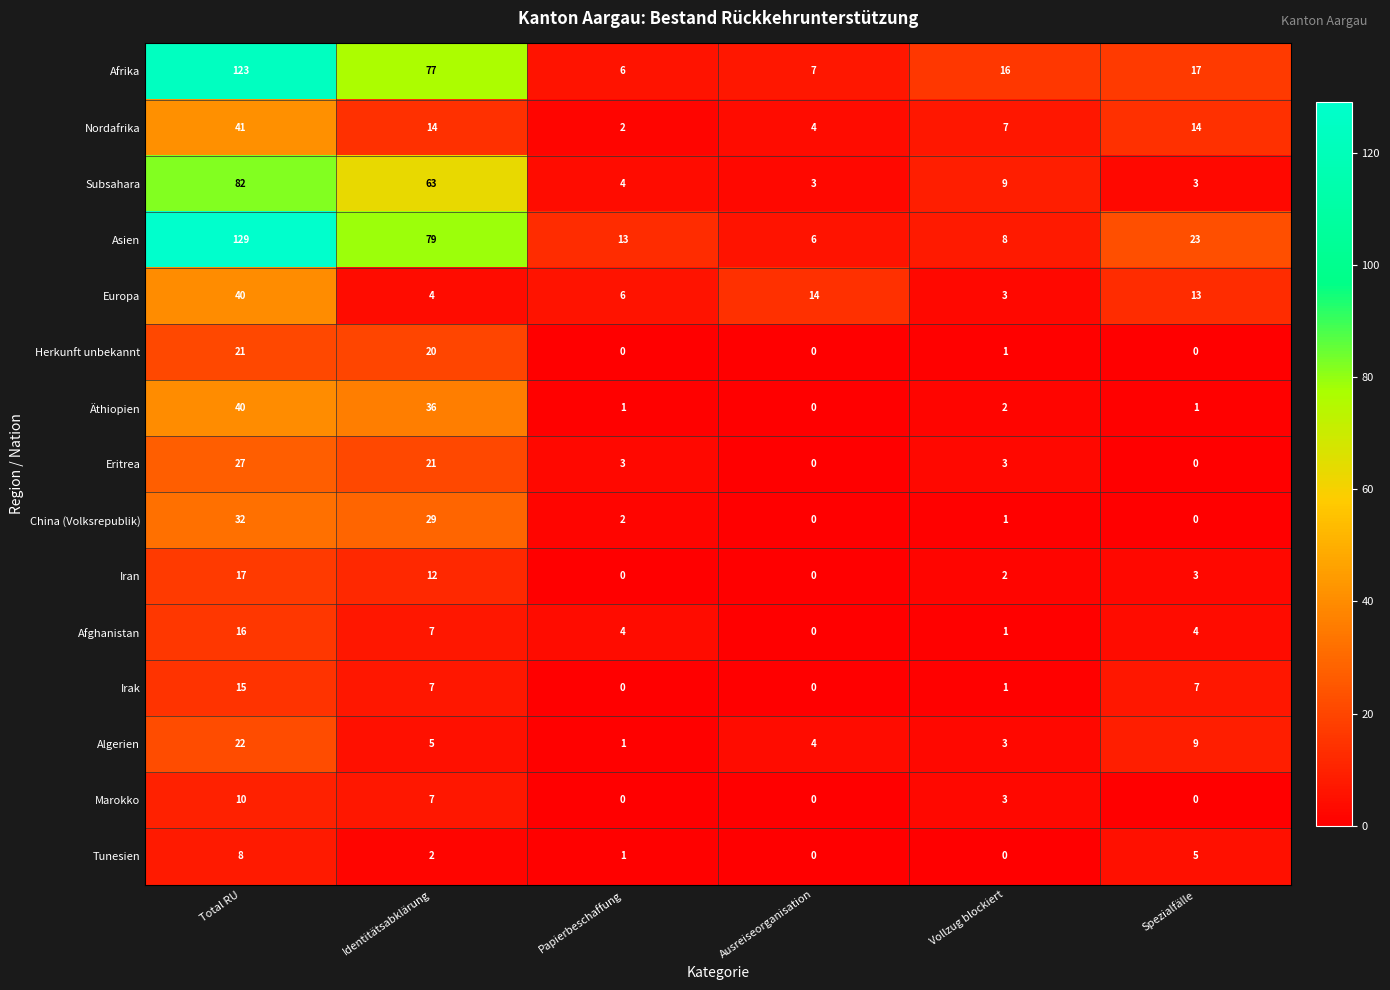

What is the spread (max minus min) of values at Vollzug blockiert?

16